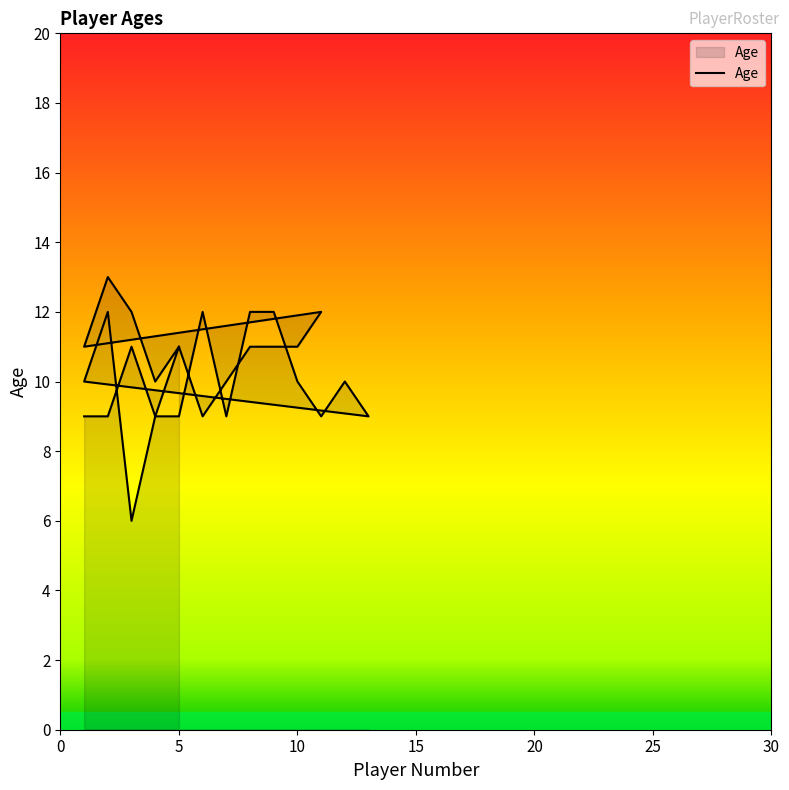

How many lines are shown in the chart?

1